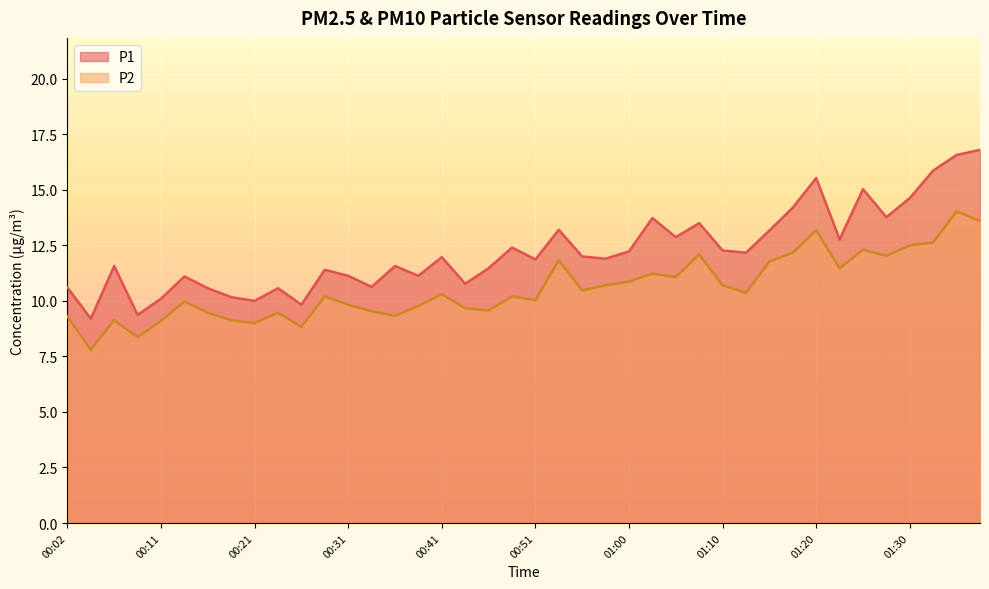

Reading left to right, what are all the values shown in this chart?

P1: 10.6	9.2	11.6	9.4	10.1	11.1	10.6	10.2	10.0	10.6	9.8	11.4	11.1	10.6	11.6	11.1	12.0	10.8	11.5	12.4	11.9	13.2	12.0	11.9	12.2	13.7	12.9	13.5	12.3	12.2	13.2	14.2	15.5	12.8	15.0	13.8	14.6	15.9	16.6	16.8
P2: 9.3	7.8	9.1	8.4	9.1	10.0	9.5	9.1	9.0	9.5	8.8	10.2	9.8	9.5	9.3	9.8	10.3	9.7	9.6	10.2	10.0	11.8	10.5	10.7	10.9	11.2	11.1	12.1	10.7	10.4	11.8	12.2	13.2	11.5	12.3	12.0	12.5	12.6	14.0	13.6